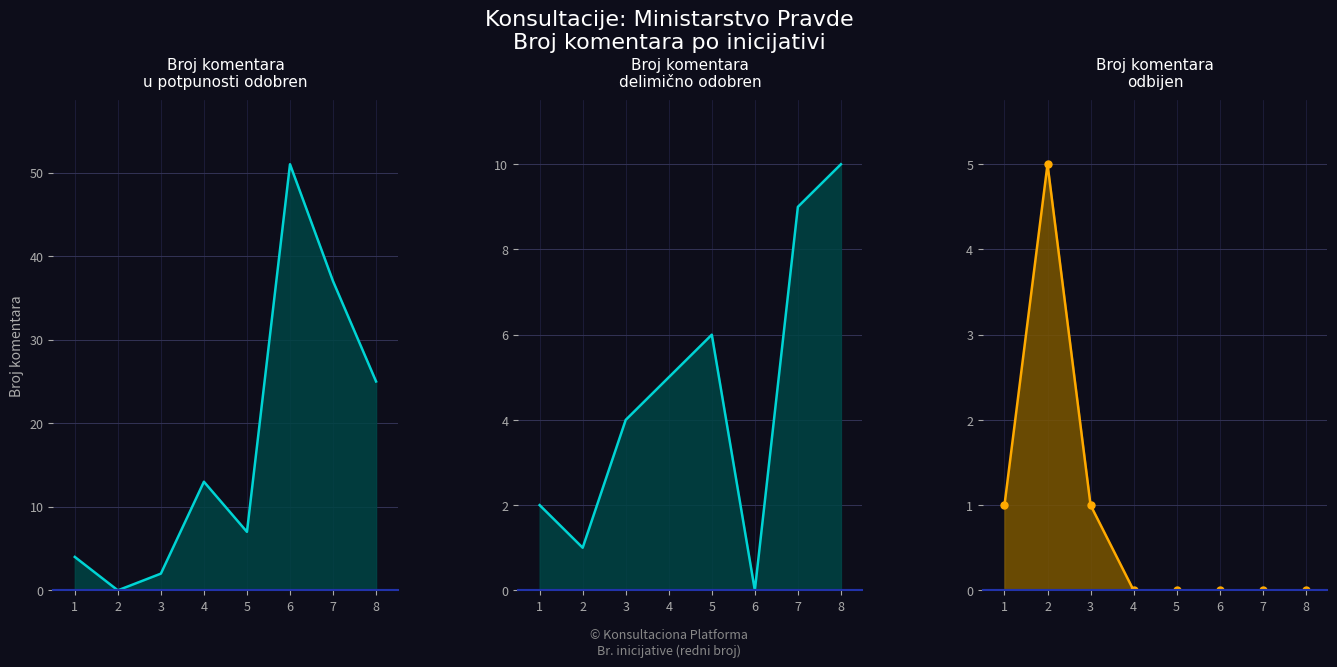

Count the Broj komentara odbijen values in the range 0 to 1.

7